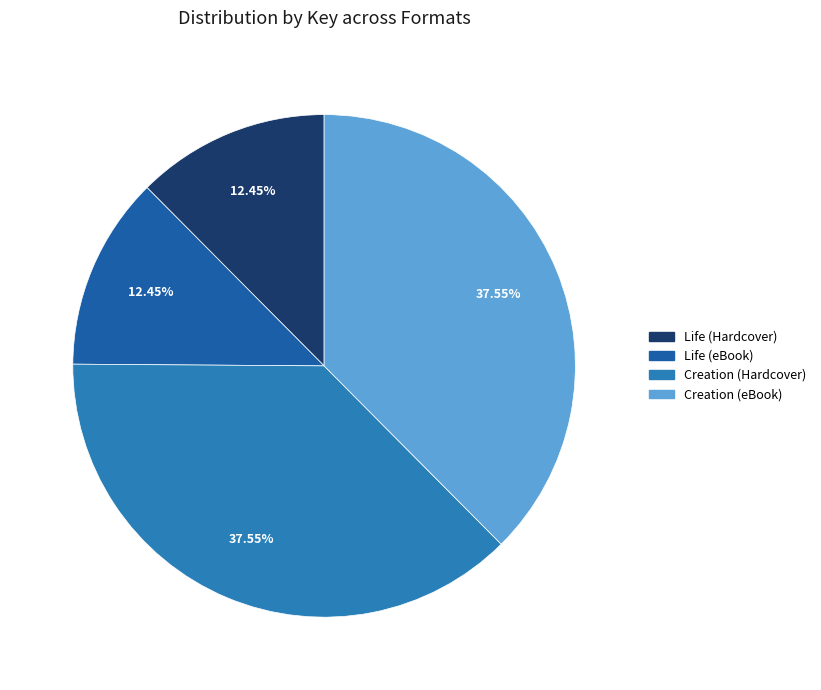

Is Life (Hardcover) the majority of the pie?

No